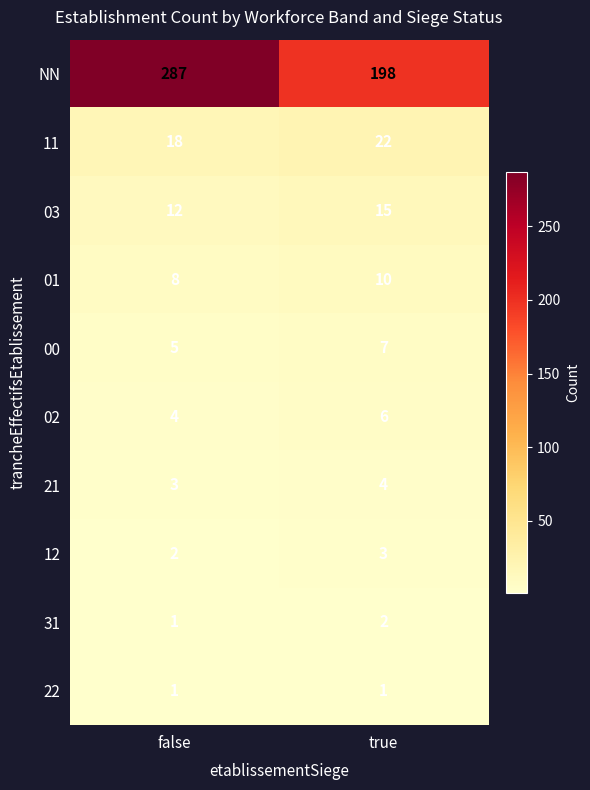

Rank the categories by 31 value from lowest to highest.

false, true